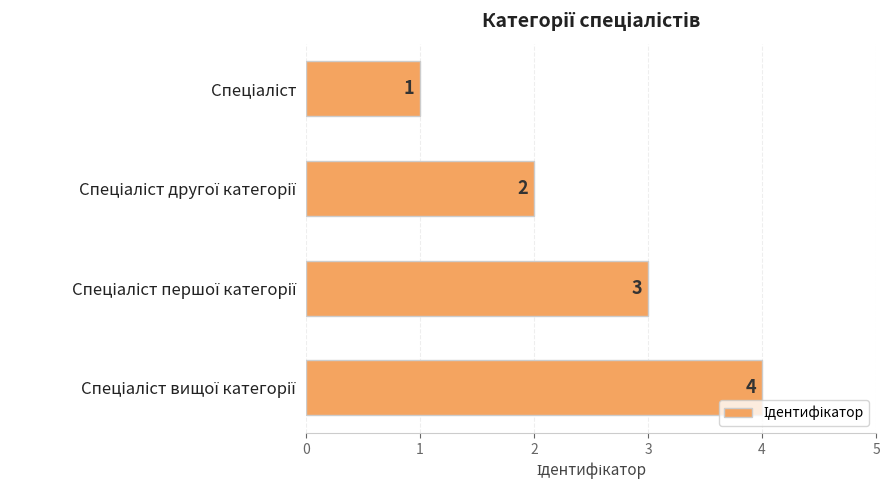

What is the difference between the maximum and minimum values?

3